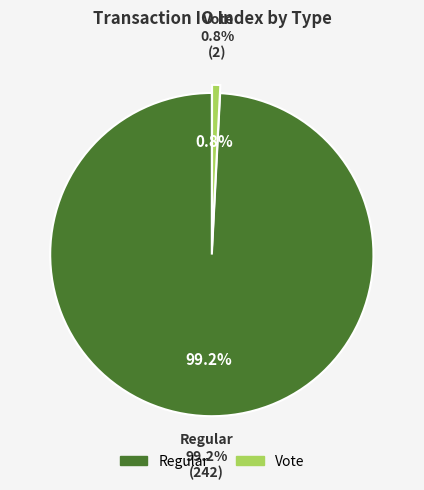

How many segments does this pie chart have?

2